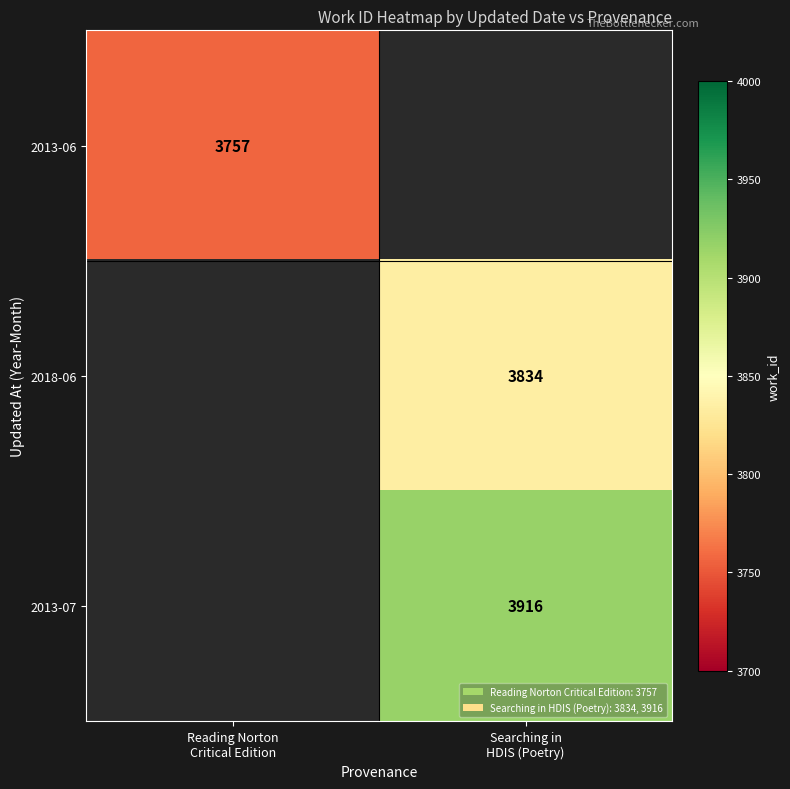

Rank the categories by 2018-06 value from lowest to highest.

Reading Norton Critical Edition, Searching in HDIS (Poetry)